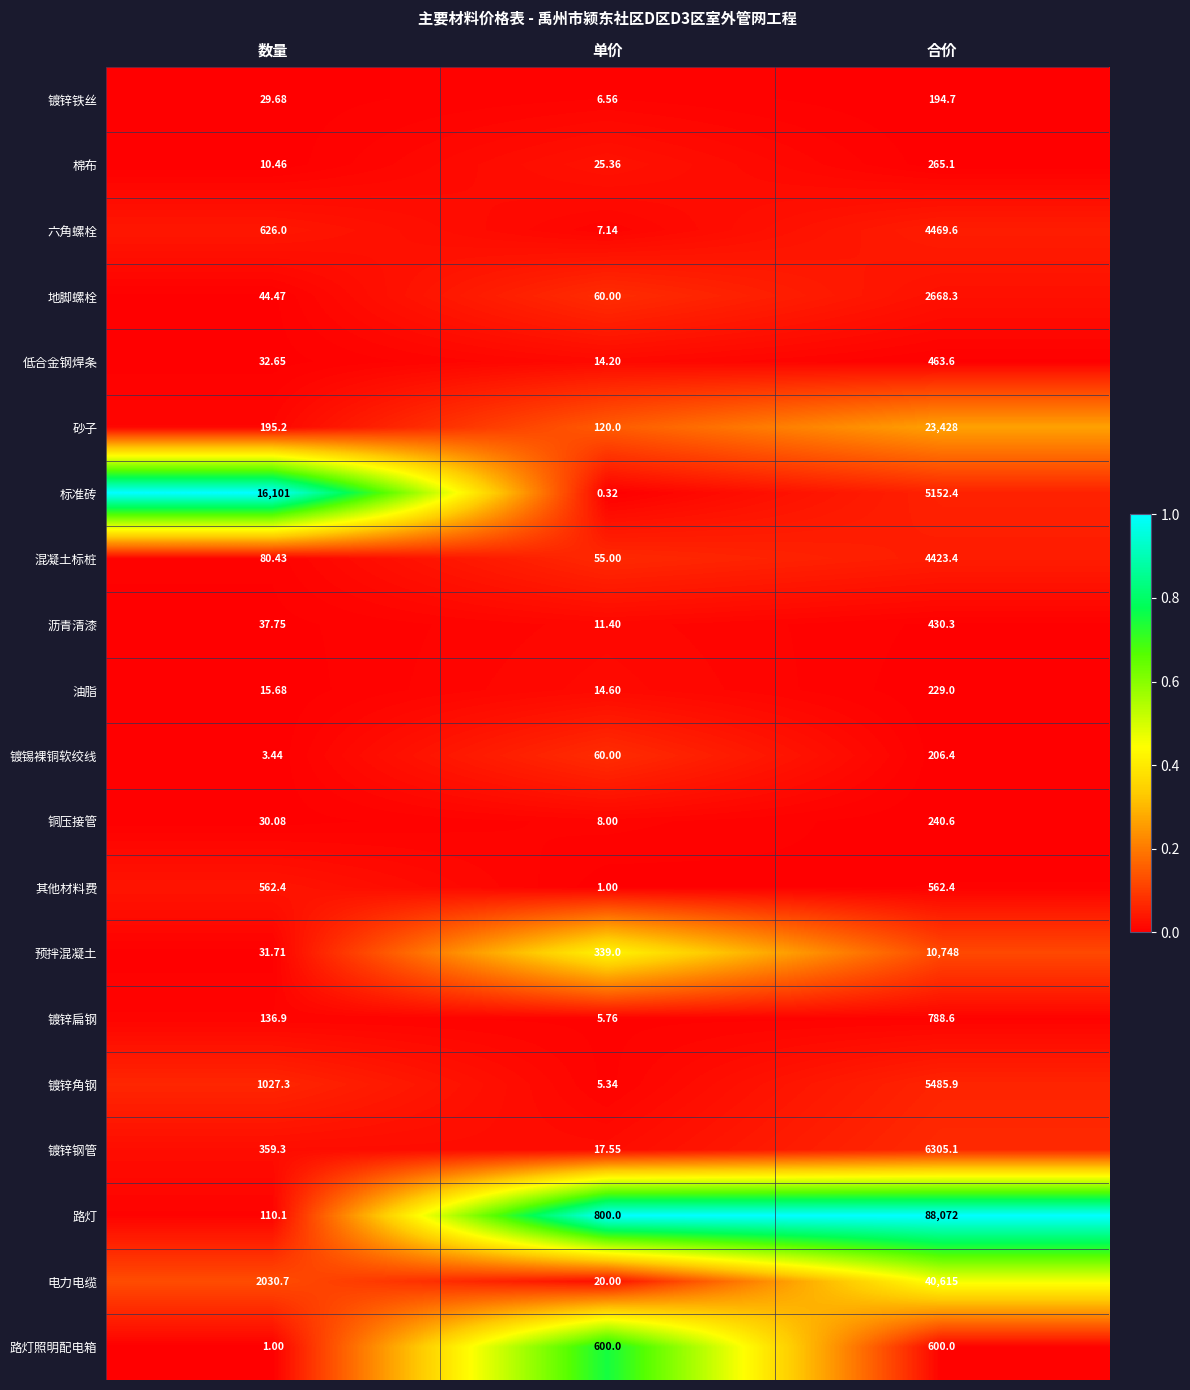

Which series changed the most between 单价 and 合价?

路灯